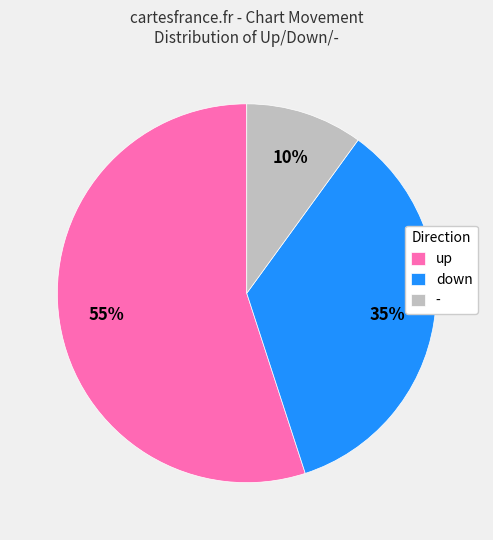

Which slice is the smallest?

-